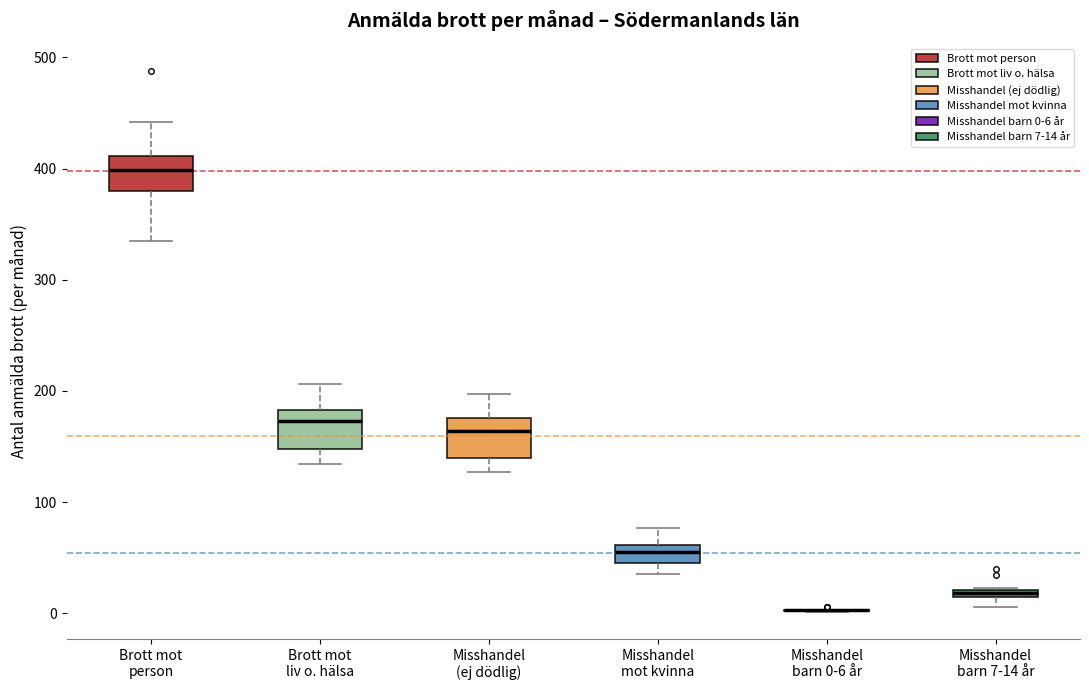

Where is the lower edge of the box for Misshandel mot kvinna on the y-axis? The values are not printed on the chart, so give them approximately, as read against the axis.

40